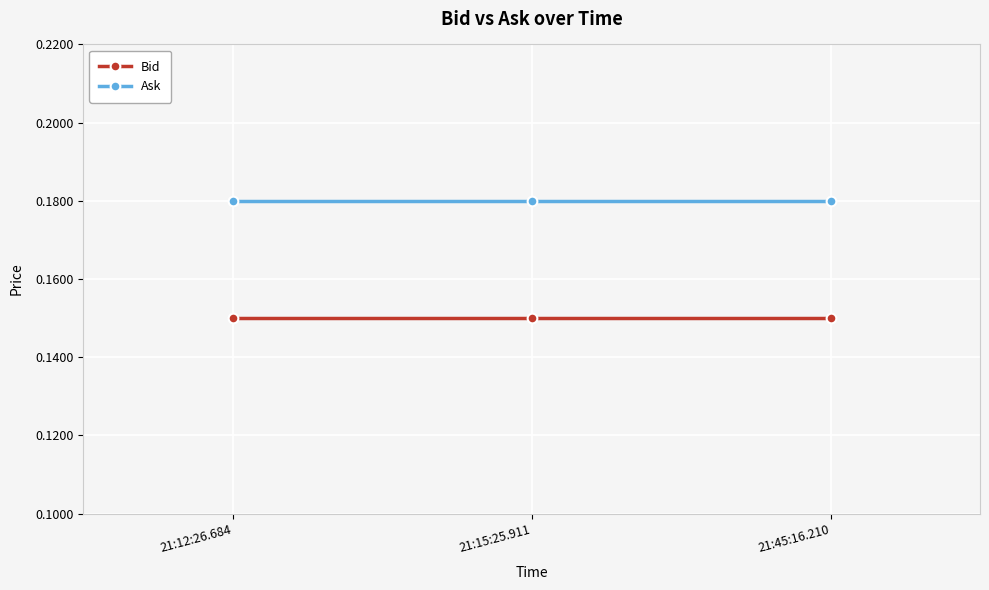

Which series has the largest total across all categories?

Ask